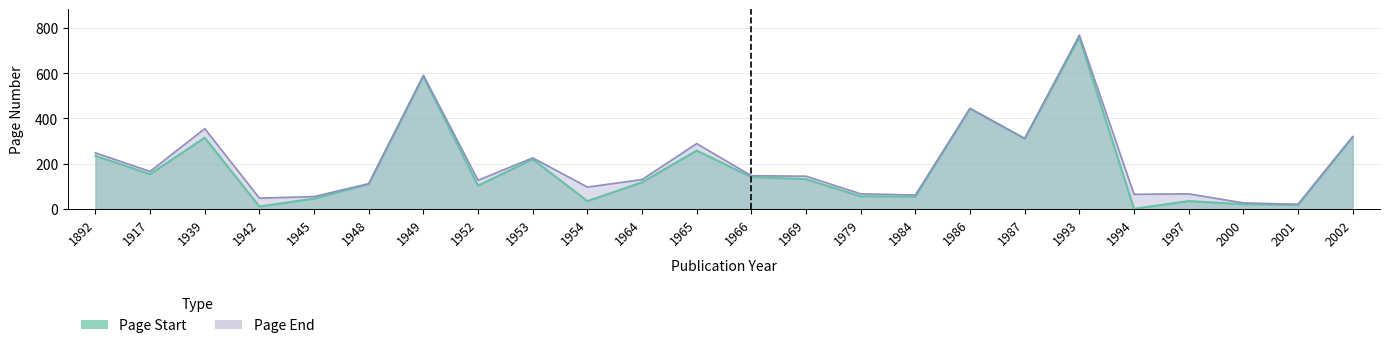

Is the value of Page End at 1997 greater than the value of Page Start at 1969?

No